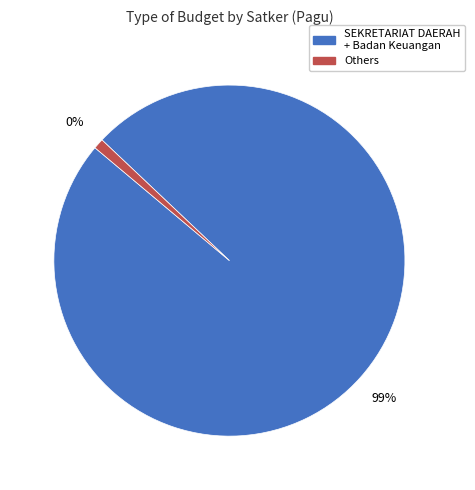

Which slice is the largest?

SEKRETARIAT DAERAH